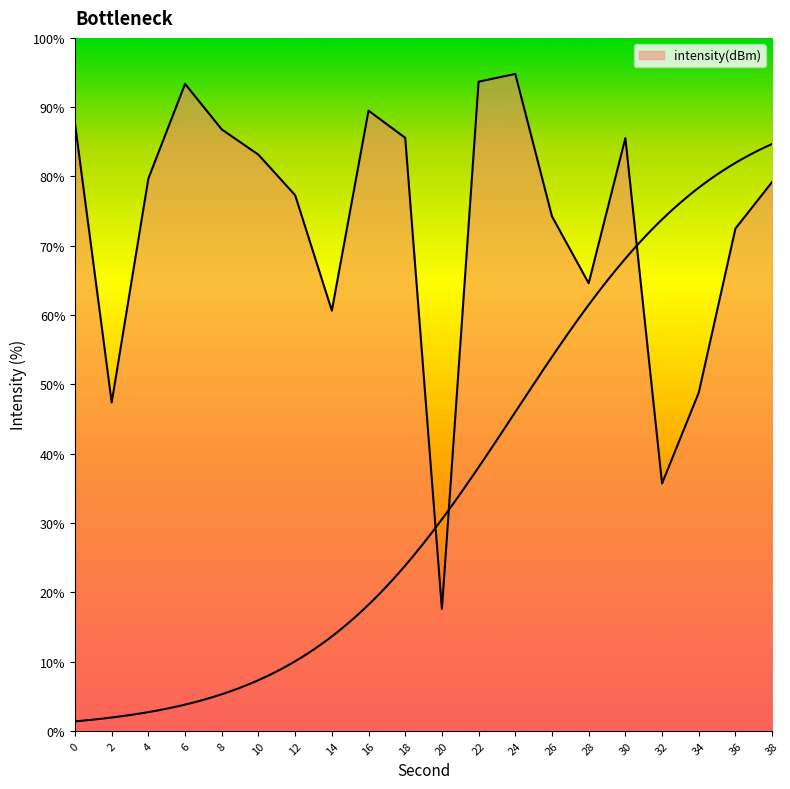

What is the value of the 15th point from the left?

64.6